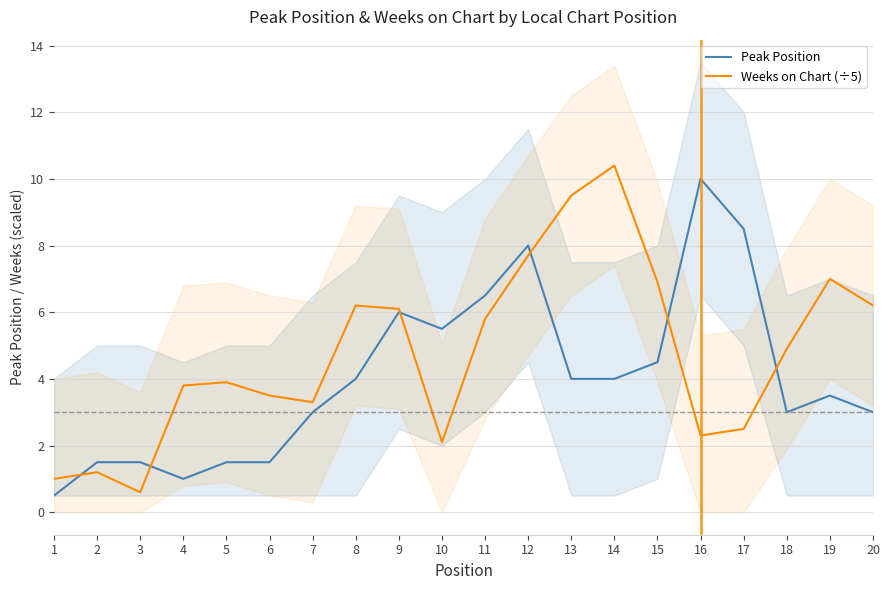

How many series are shown in this chart?

2